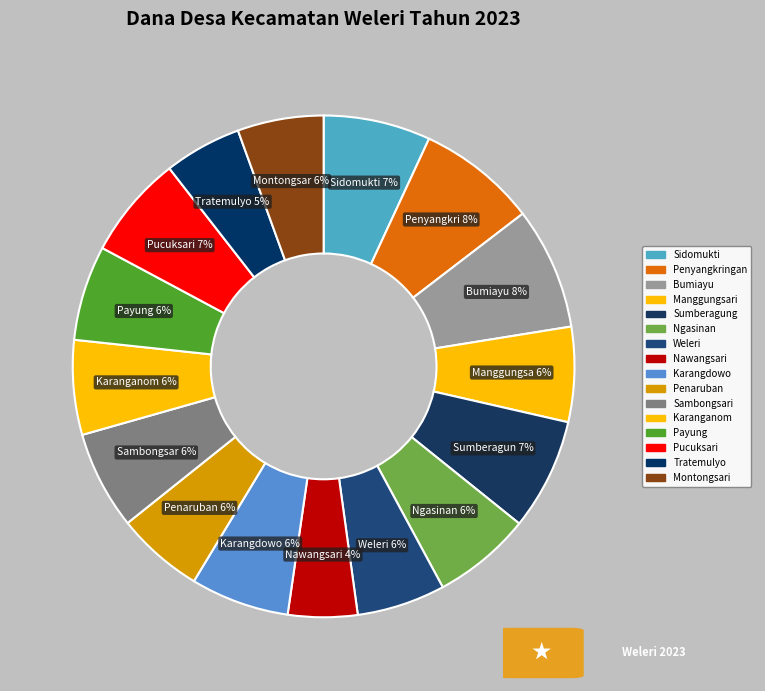

Does Sidomukti represent more than half of the total?

No